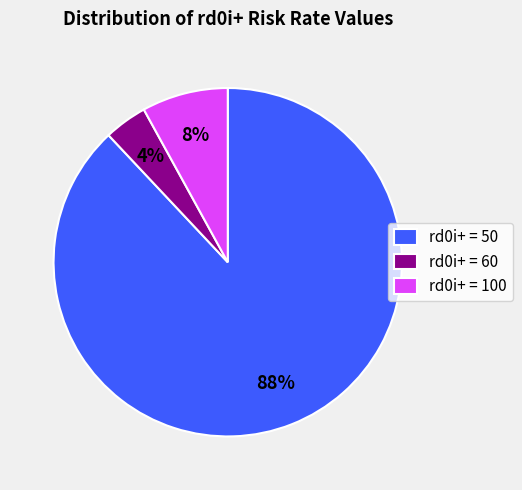

Is it true that rd0i+ = 60 is 4% of the pie?

True